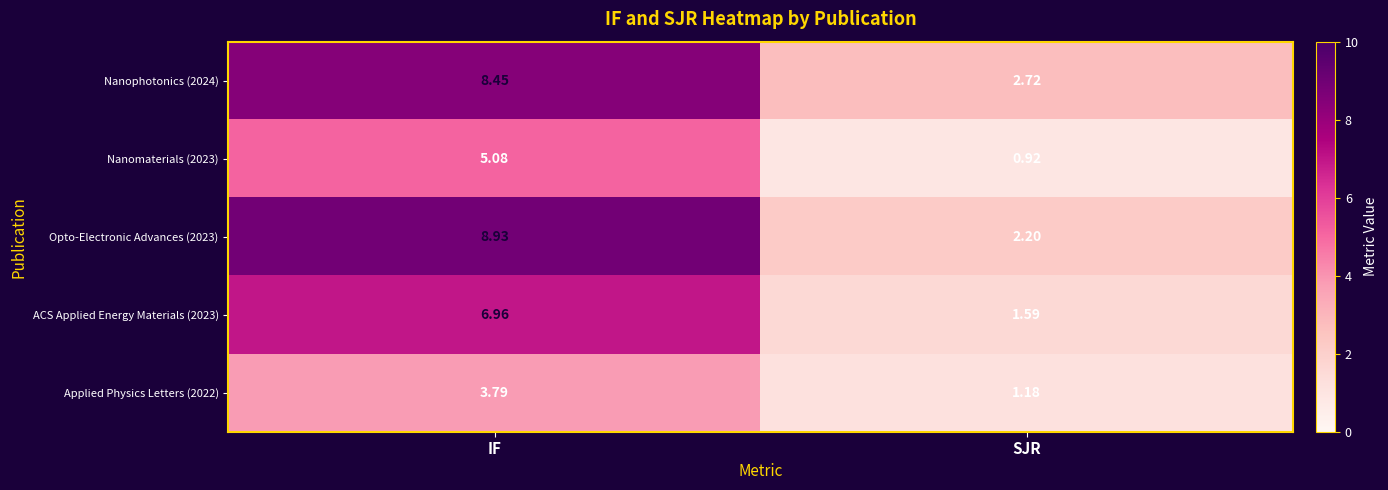

At which label is Applied Physics Letters (2022) closest to 2?

SJR